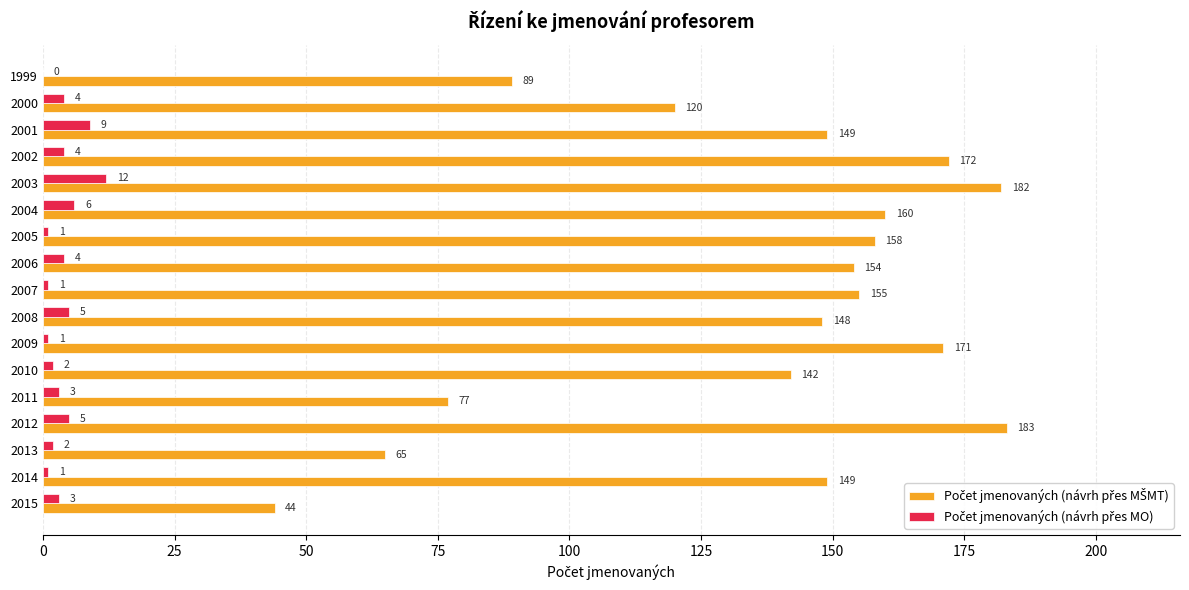

At which category is the sum across all series the highest?

2003